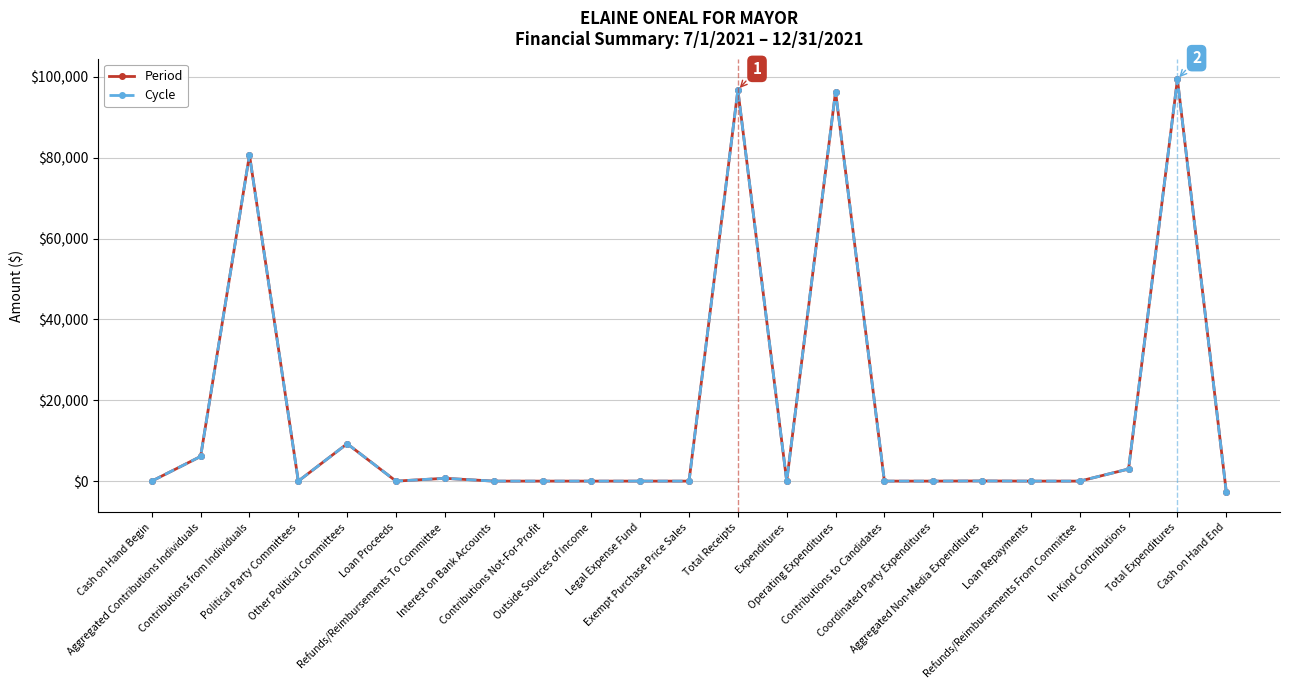

How many interior local valleys does the Cycle series have?

3